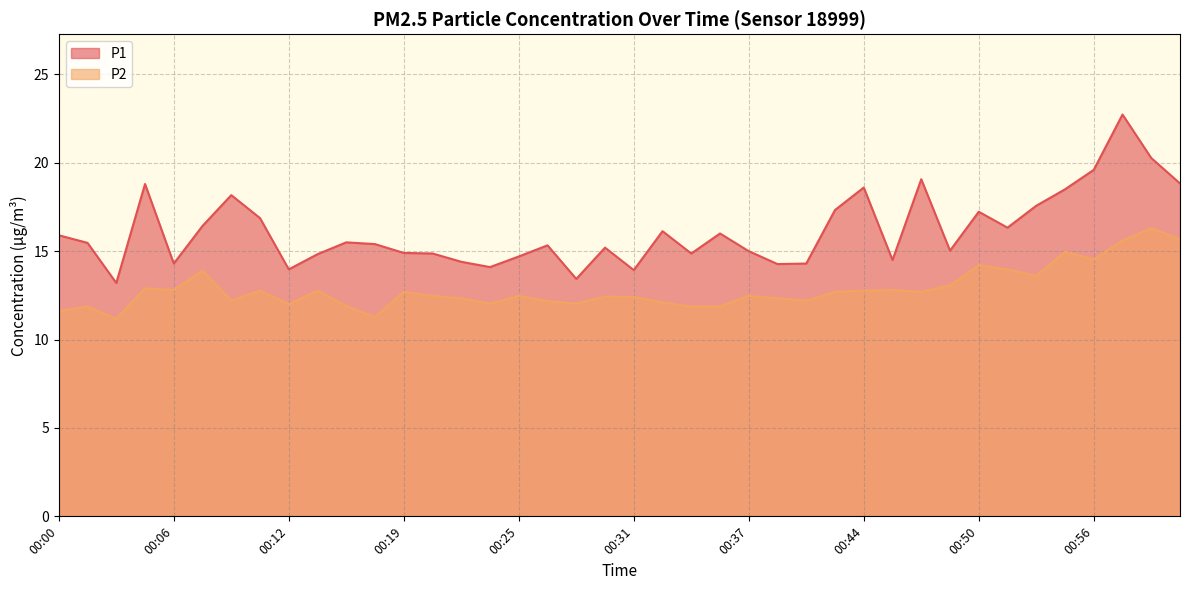

List the series in order of their overall mean, highest first.

P1, P2